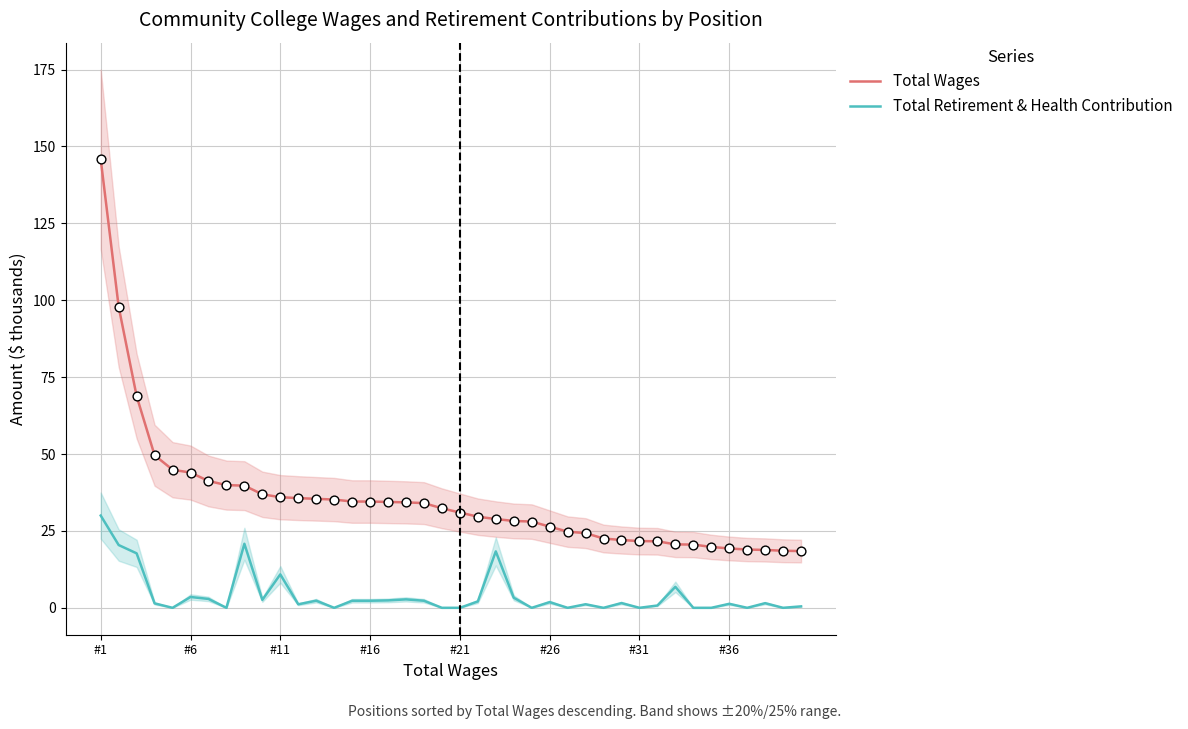

What are all the series names shown in the legend?

Total Wages, Total Retirement & Health Contribution